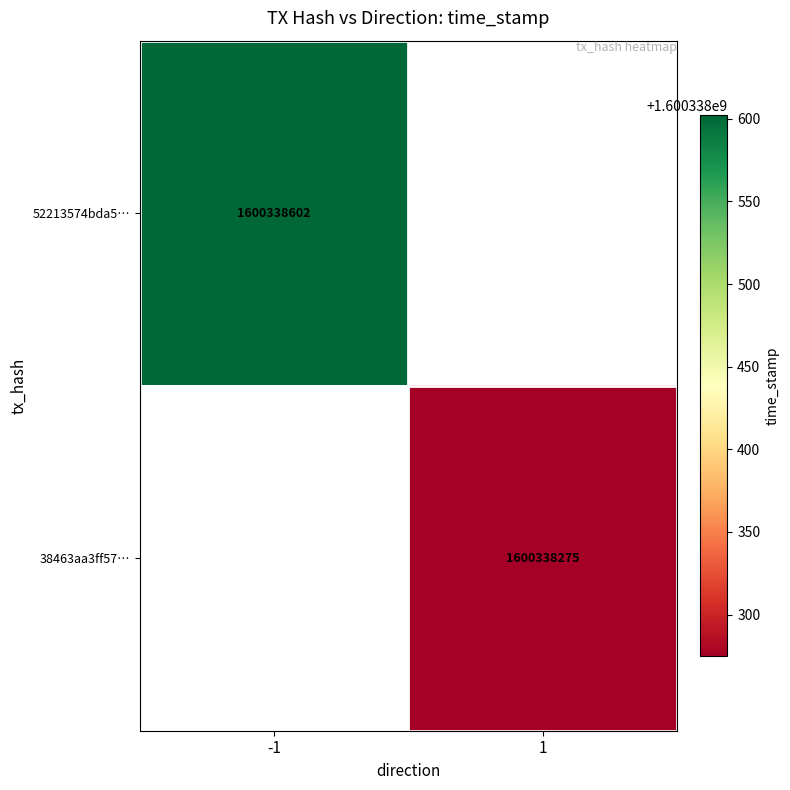

True or false: 52213574bda5f230a47b6ba3485f8e0653eb9b9 has a value of -1 at 0.

False